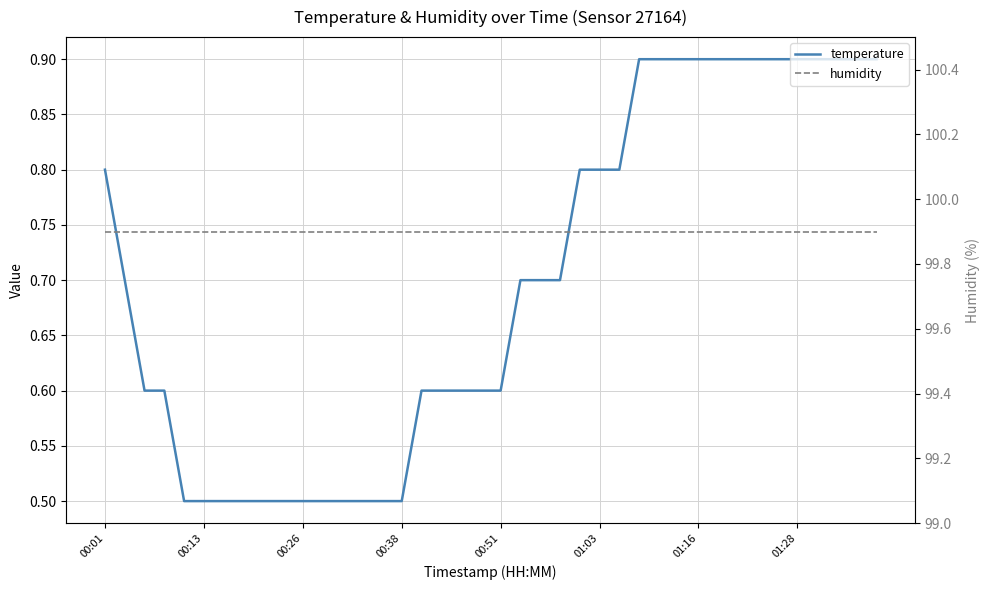

Read the humidity value at 01:16.

99.9